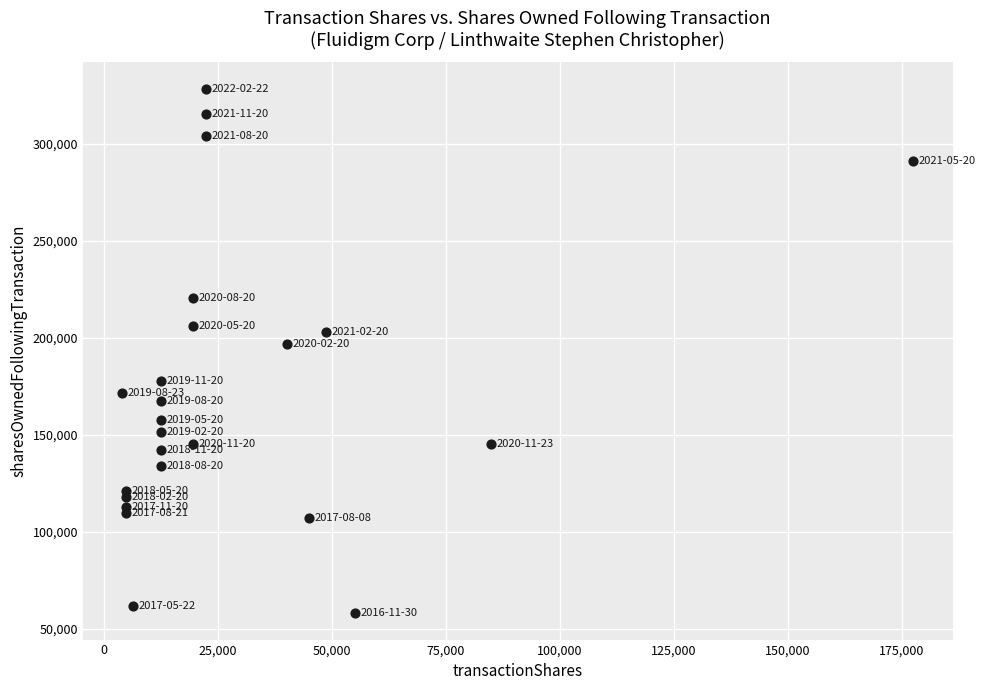

What Y value in the scatter plot is closest to 193236?

196593